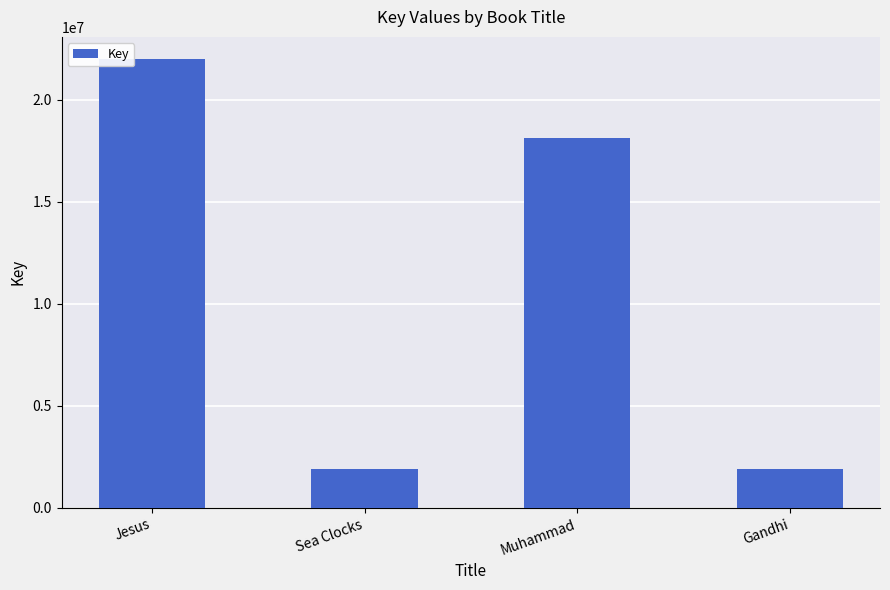

How many data points are less than 18145886?

2